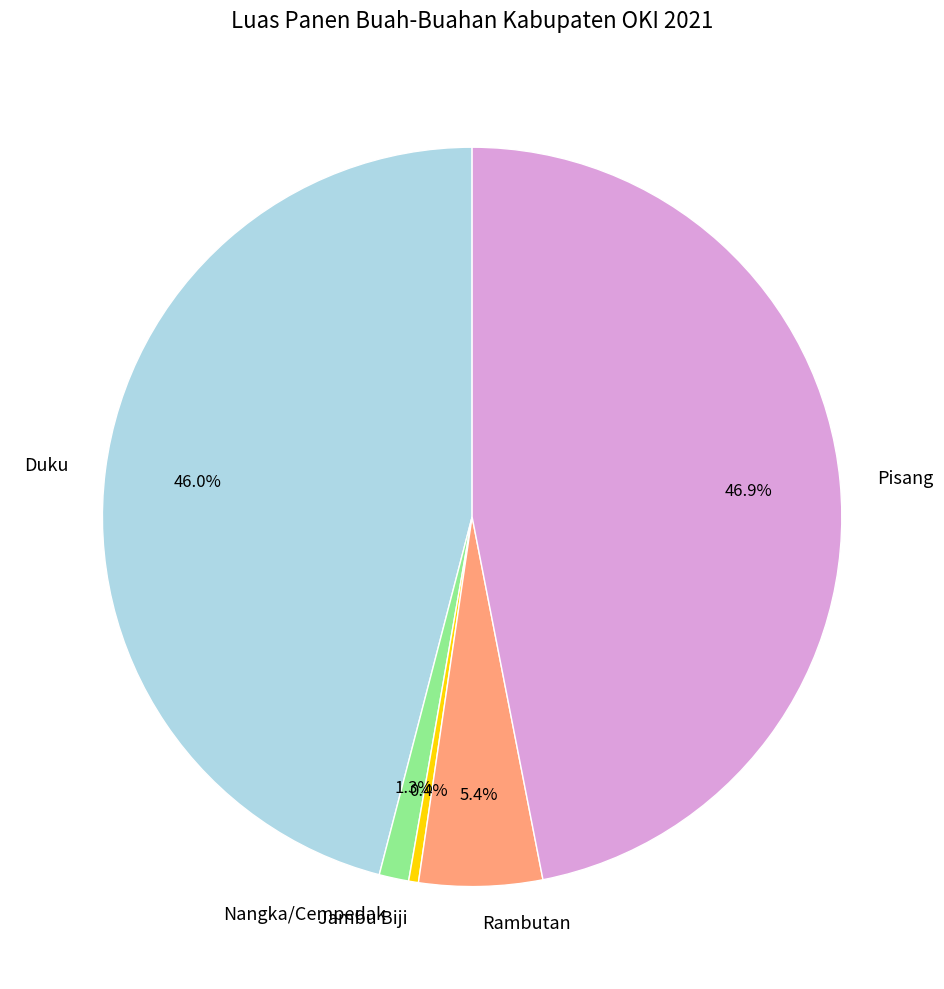

Between Pisang and Jambu Biji, which is larger?

Pisang